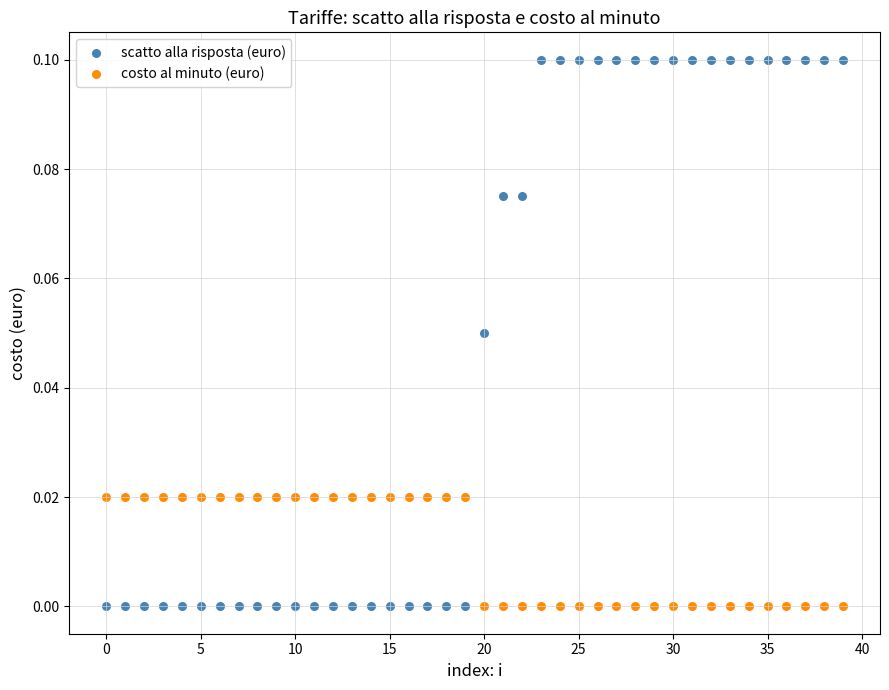

Which series has the largest Y range (max minus min)?

scatto alla risposta (euro)